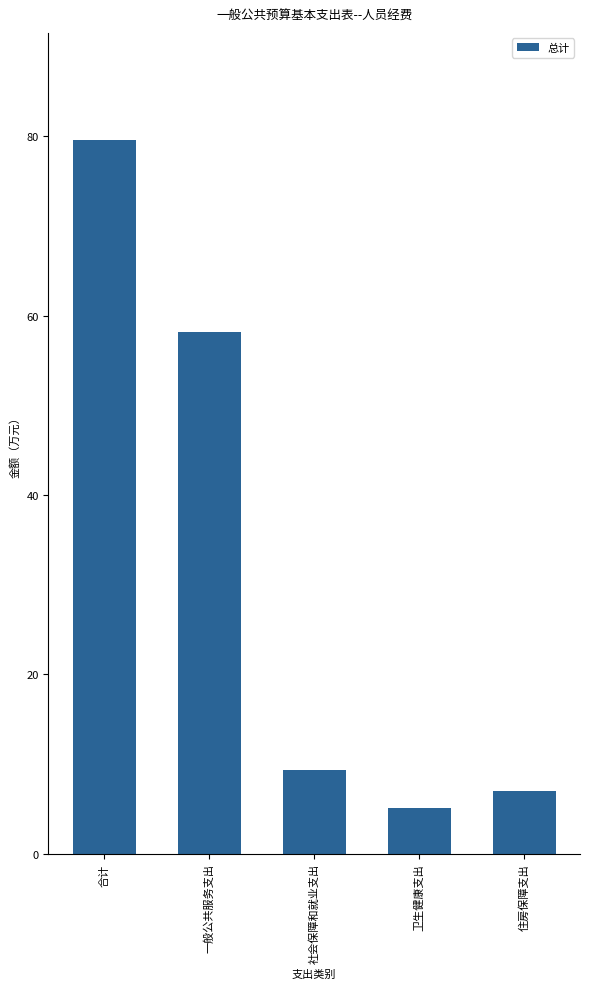

What is the smallest value displayed?

5.1